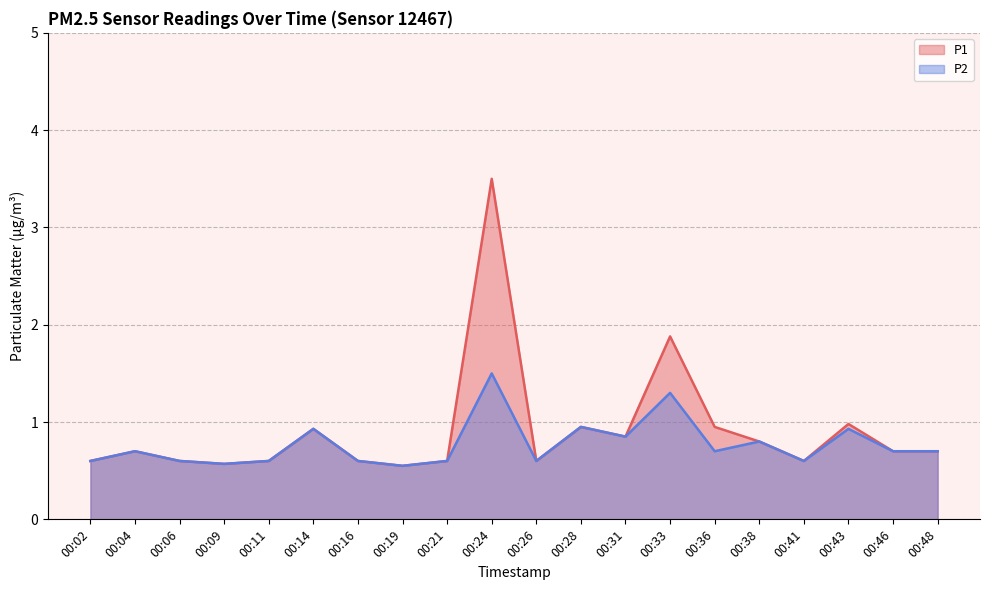

List the series in order of their peak value, highest first.

P1, P2